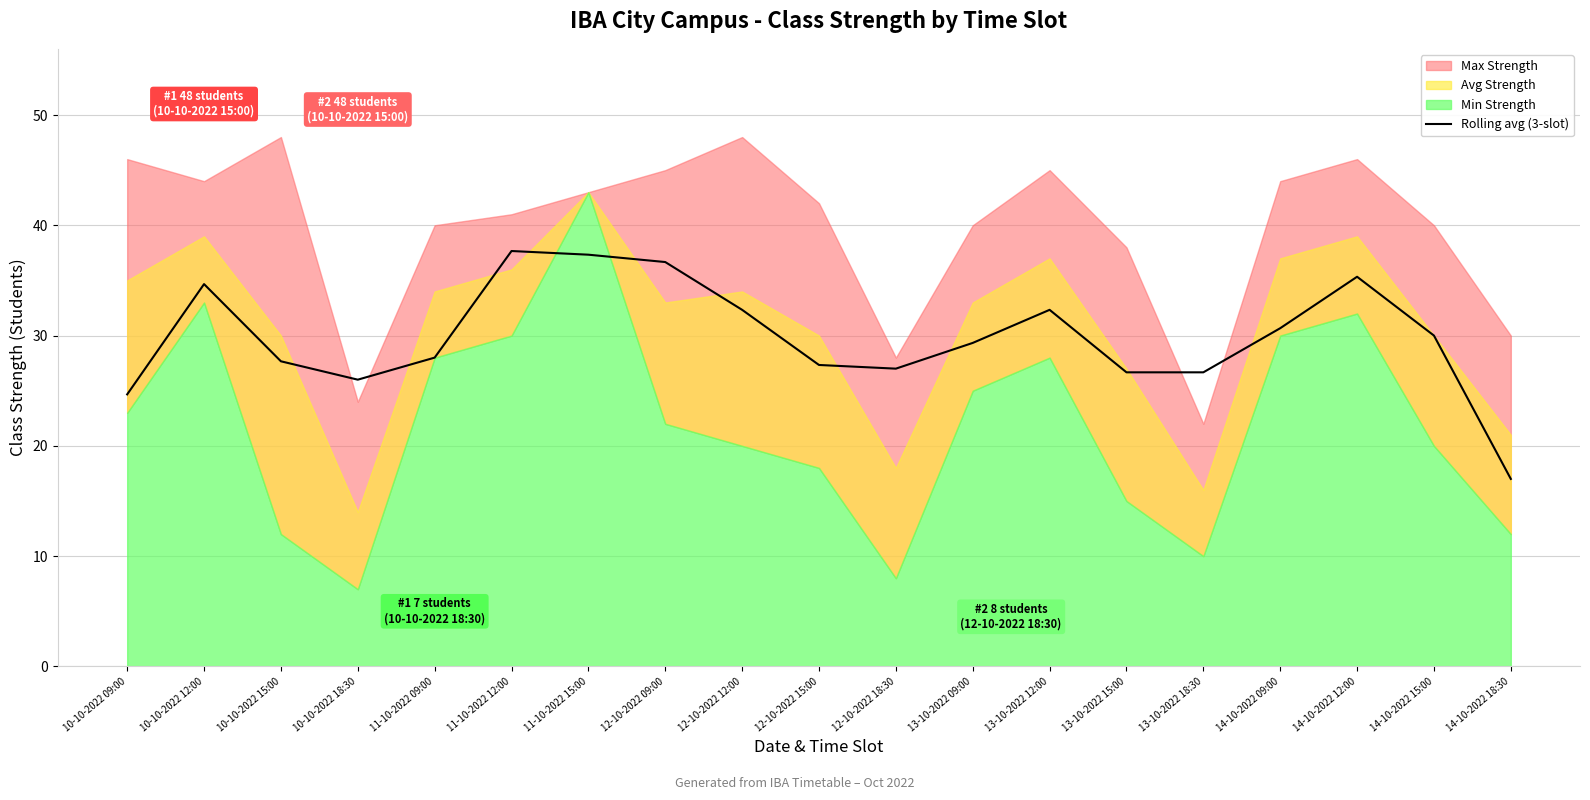

What is the difference between the values at 14-10-2022 18:30 and 10-10-2022 15:00?

10.7